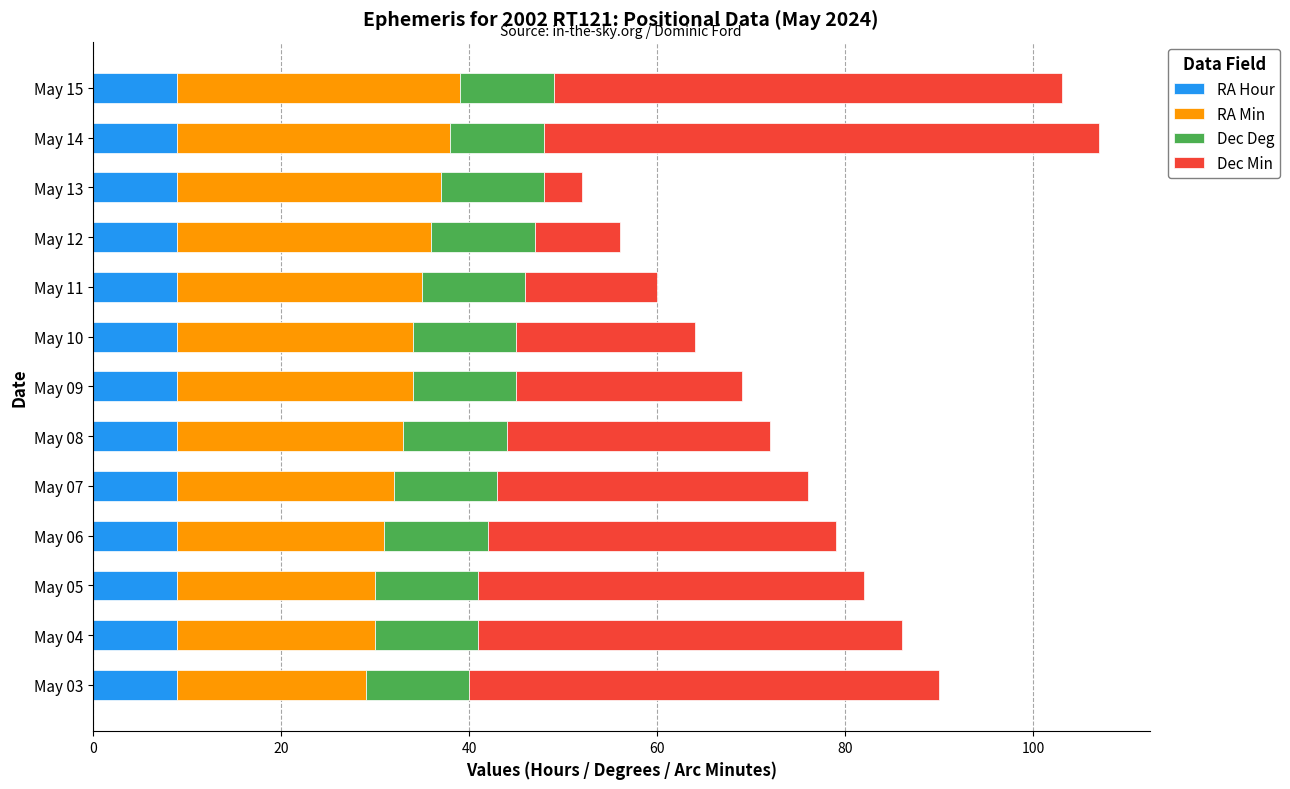

The RA Hour series shows 4 at May 03. True or false?

False